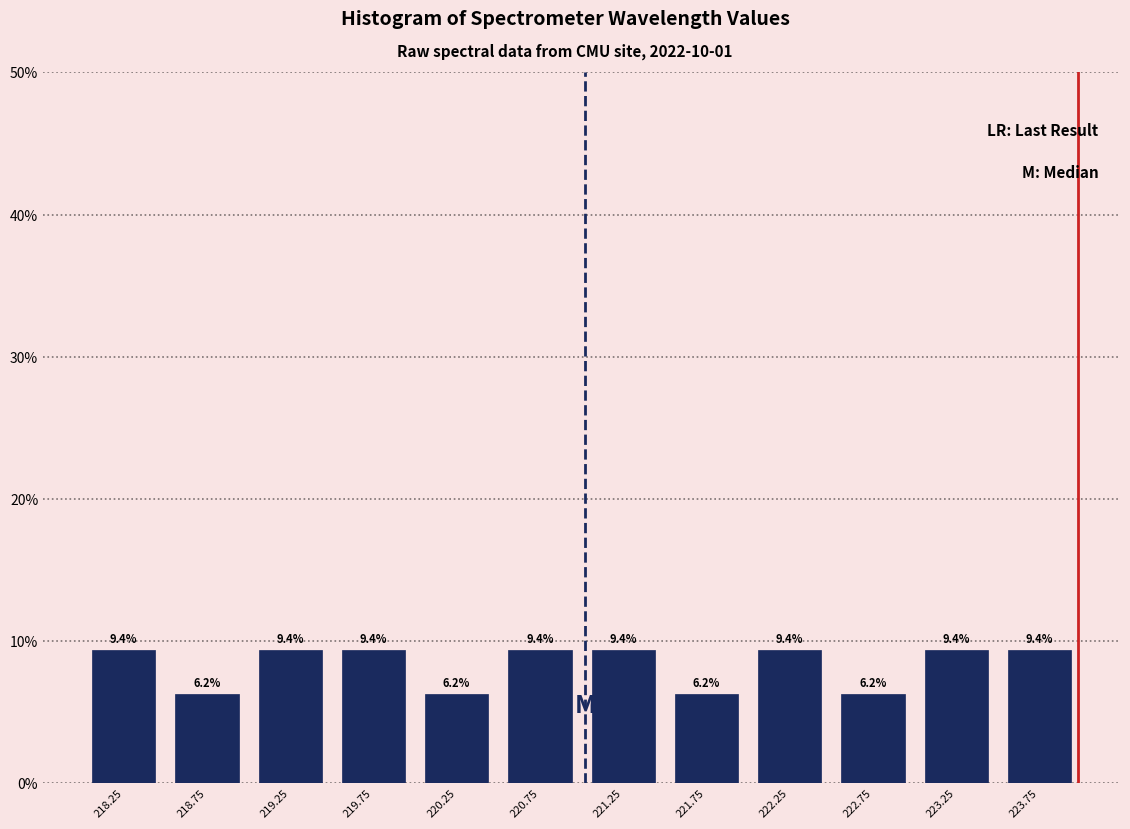

Reading left to right, list every bar in this chart as the range it spans on the x-axis followed by its height.

218.0 to 218.5: 9.4
218.5 to 219.0: 6.2
219.0 to 219.5: 9.4
219.5 to 220.0: 9.4
220.0 to 220.5: 6.2
220.5 to 221.0: 9.4
221.0 to 221.5: 9.4
221.5 to 222.0: 6.2
222.0 to 222.5: 9.4
222.5 to 223.0: 6.2
223.0 to 223.5: 9.4
223.5 to 224.0: 9.4